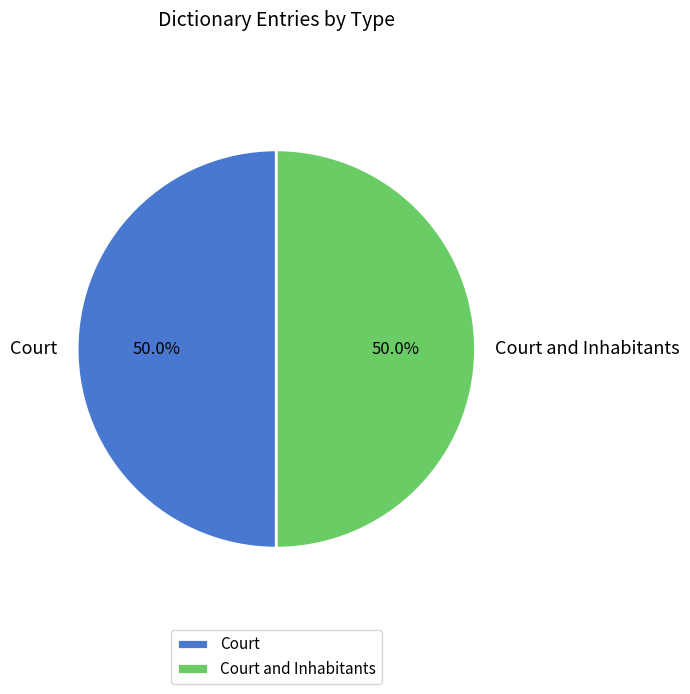

To the nearest percent, what portion does Court represent?

50%